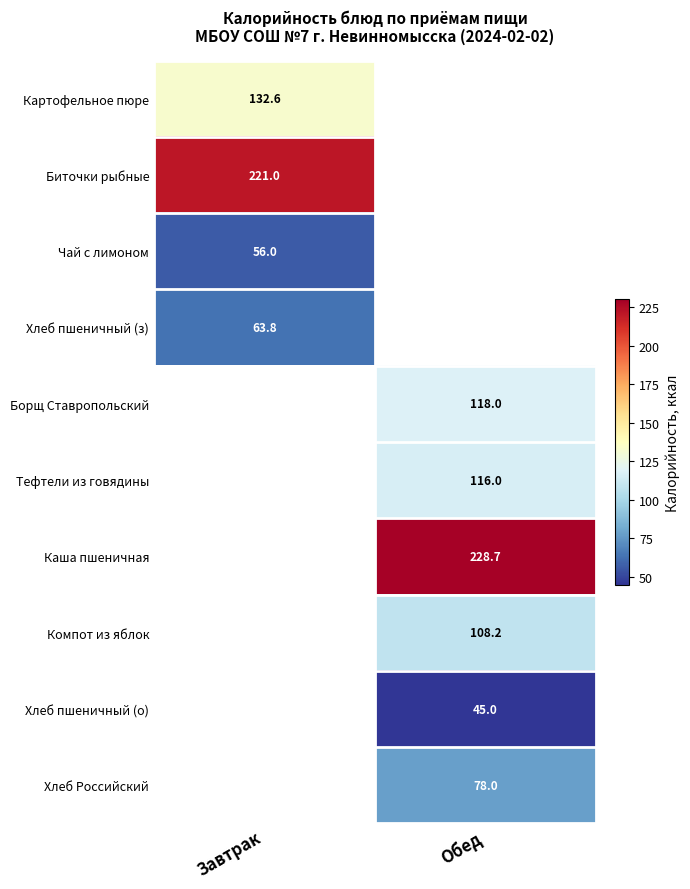

Is the value of Компот из яблок at Обед greater than the value of Тефтели из говядины at Обед?

No